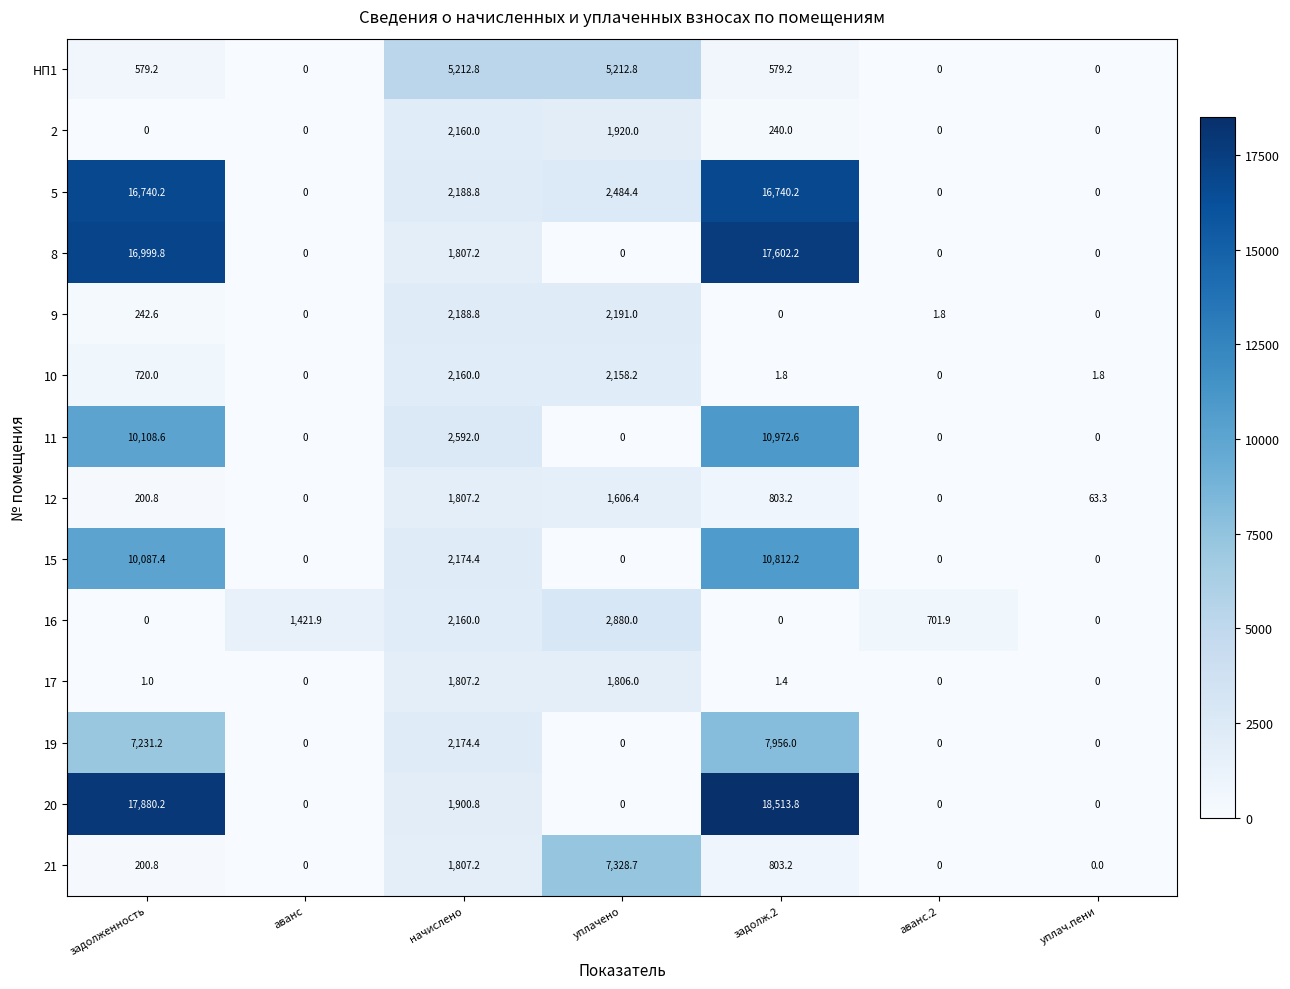

What is the sum of the 8 values at начислено and уплач.пени?

1807.2